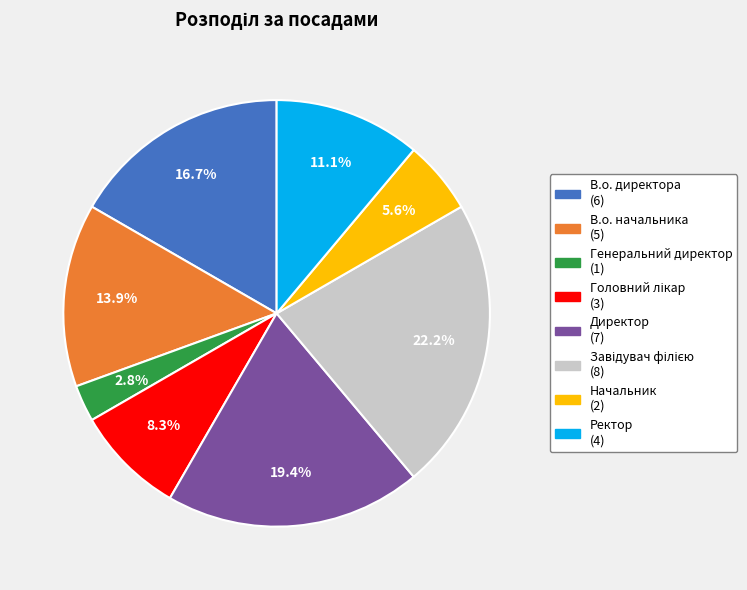

To the nearest percent, what is the average slice percentage?

12%